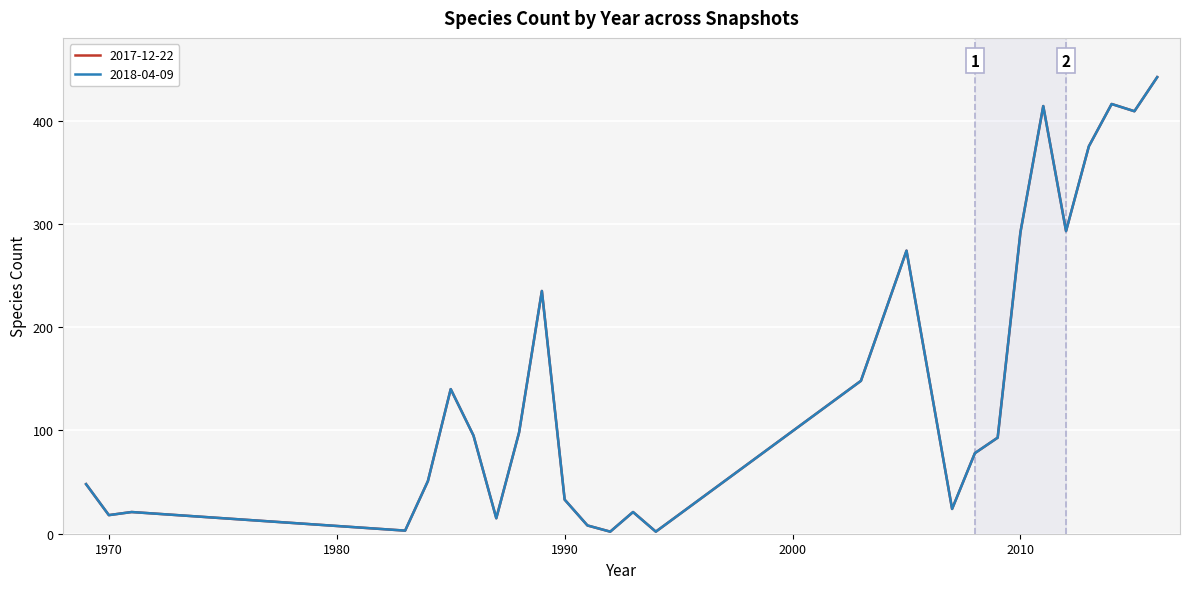

Does the chart have visible grid lines?

Yes